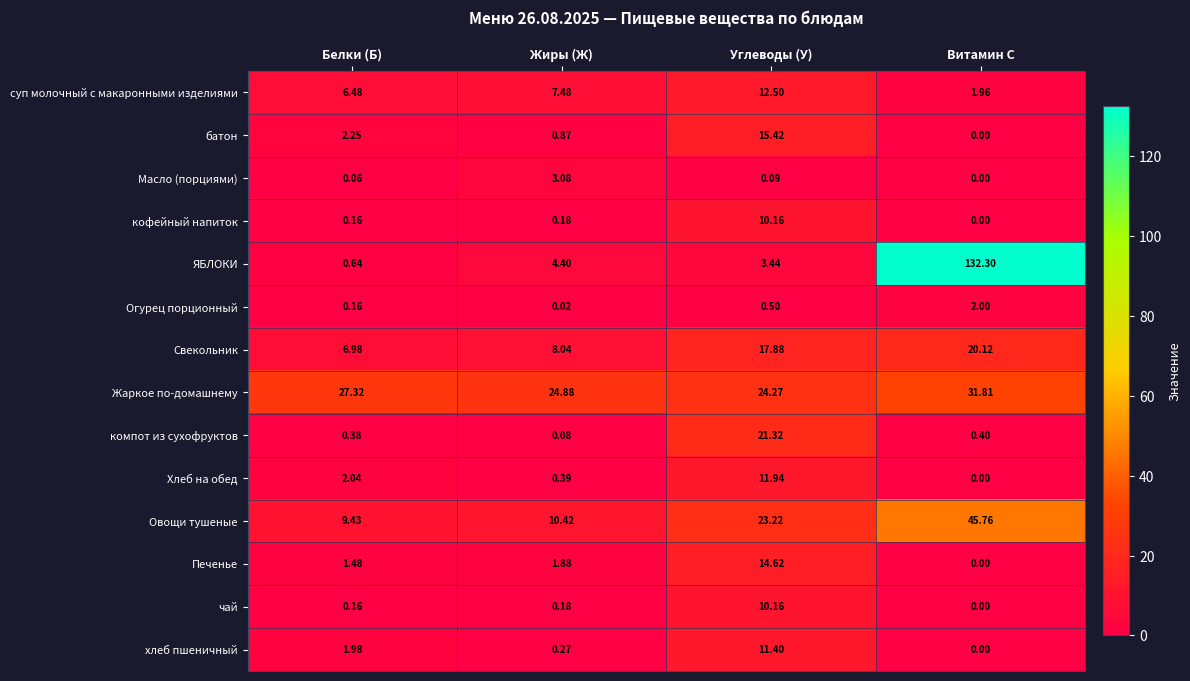

At which label does Печенье reach its minimum?

Витамин С